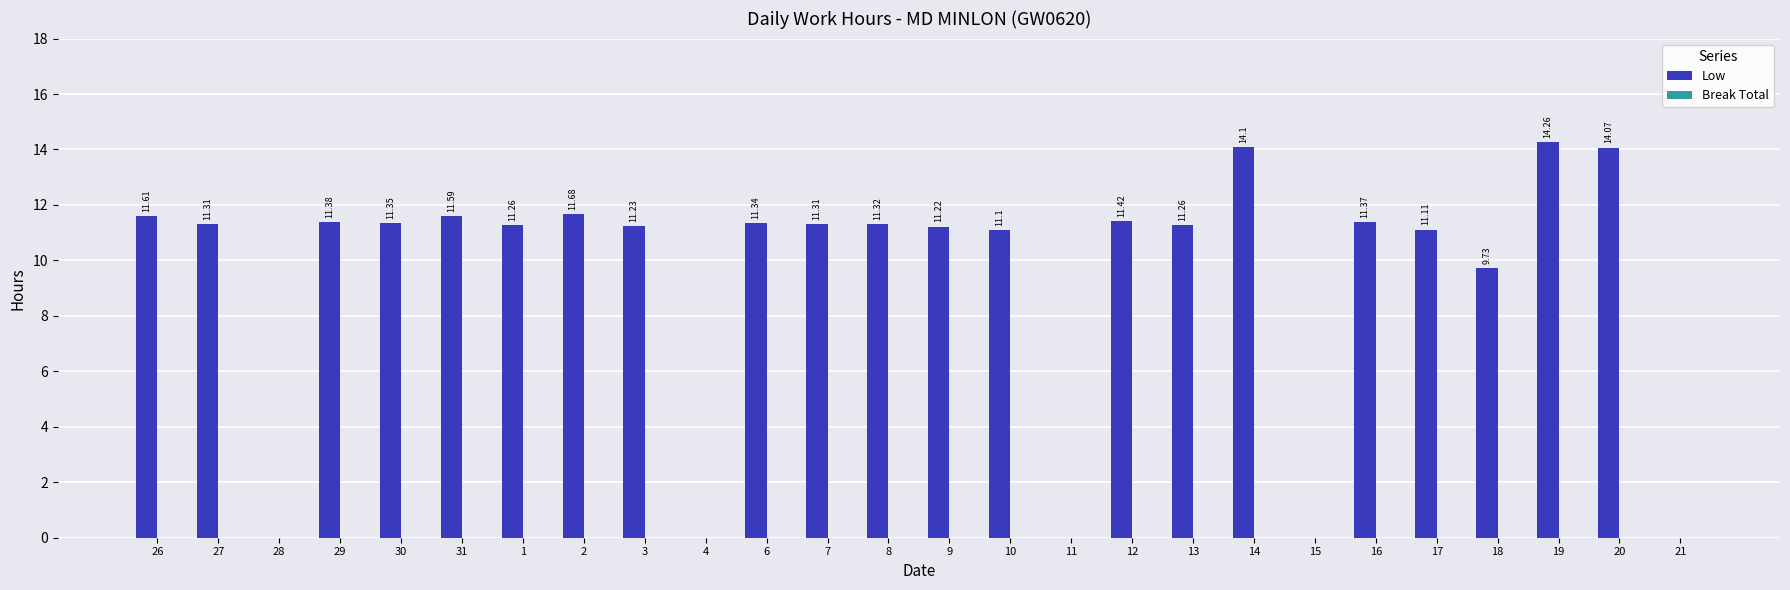

What is the sum of the values at 3 and 19?

25.5